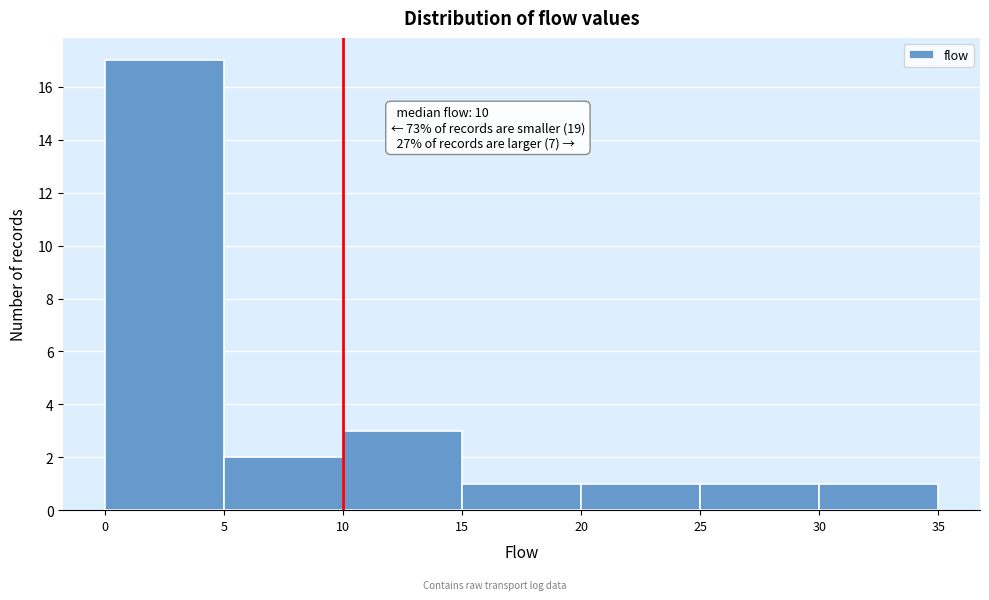

Which range on the x-axis has the tallest bar?

0 to 5